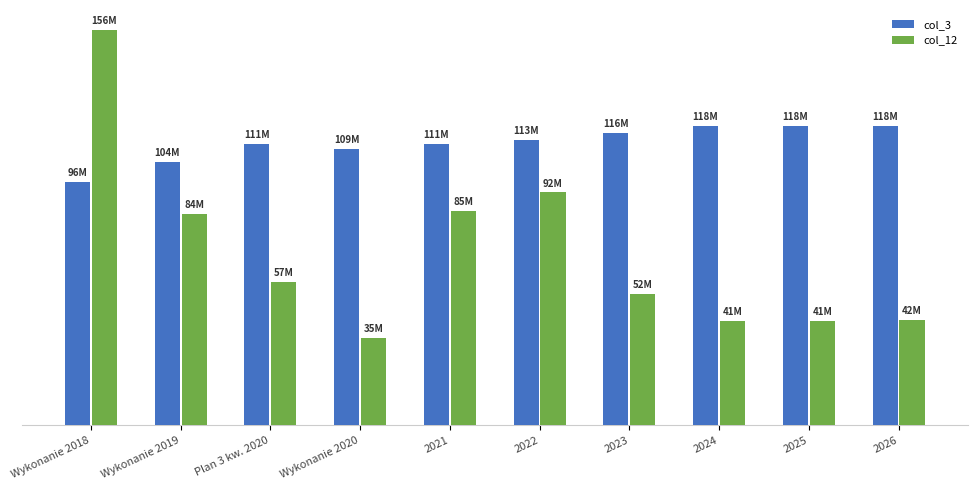

The value of col_3 at Wykonanie 2018 is 96.2. True or false?

True